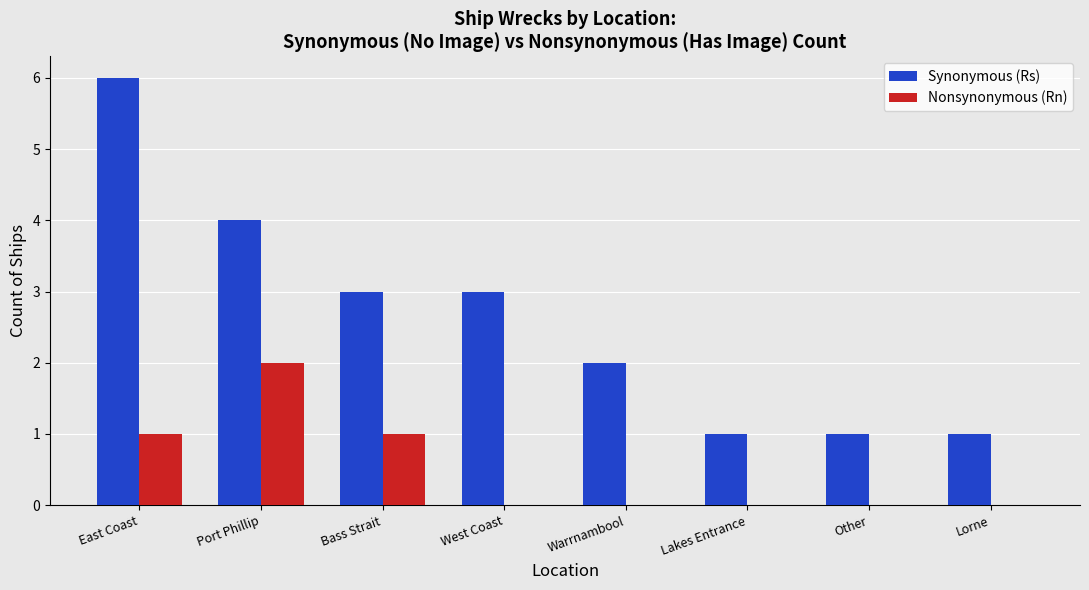

The Nonsynonymous (Rn) series shows -1 at Lorne. True or false?

False